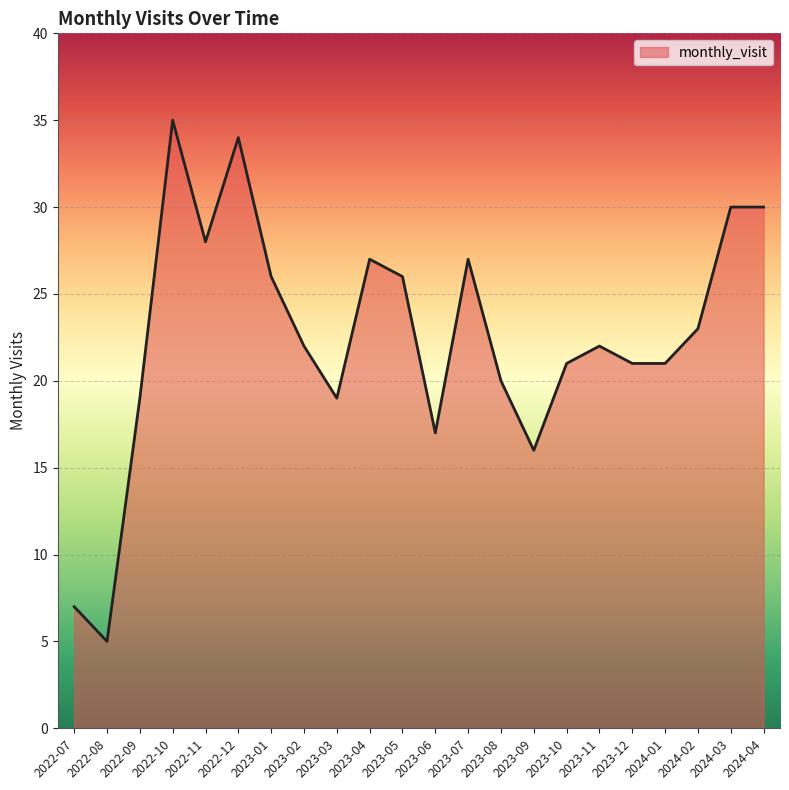

What position from the right is 2023-12?

5